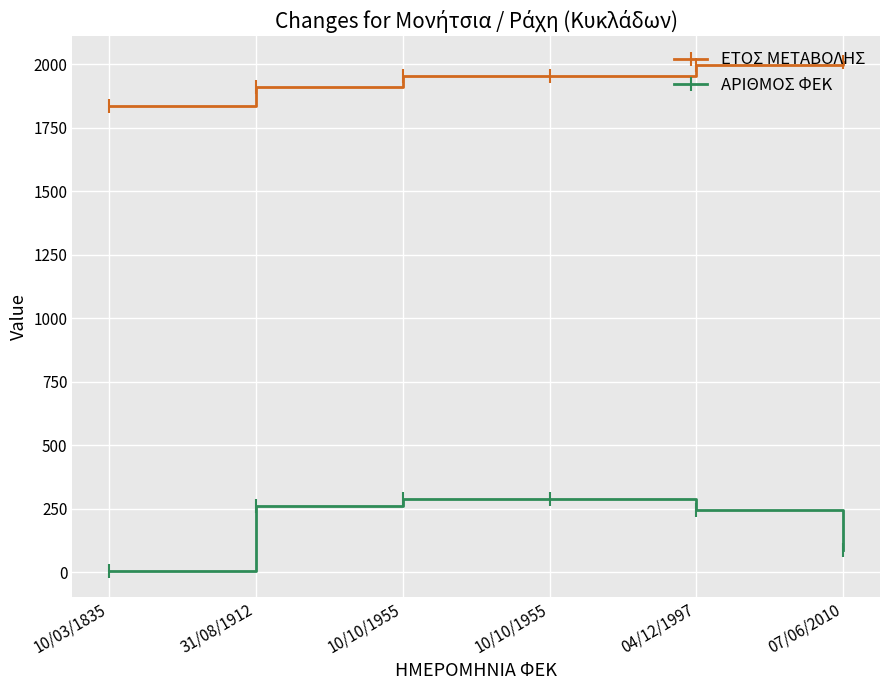

What are all the series names shown in the legend?

ΕΤΟΣ ΜΕΤΑΒΟΛΗΣ, ΑΡΙΘΜΟΣ ΦΕΚ